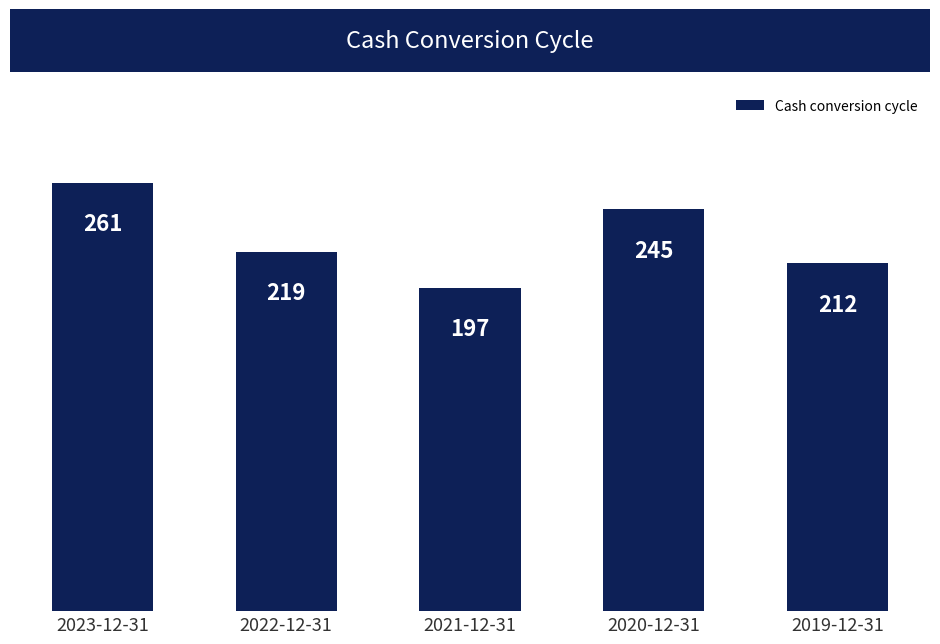

Does the chart contain any negative values?

No